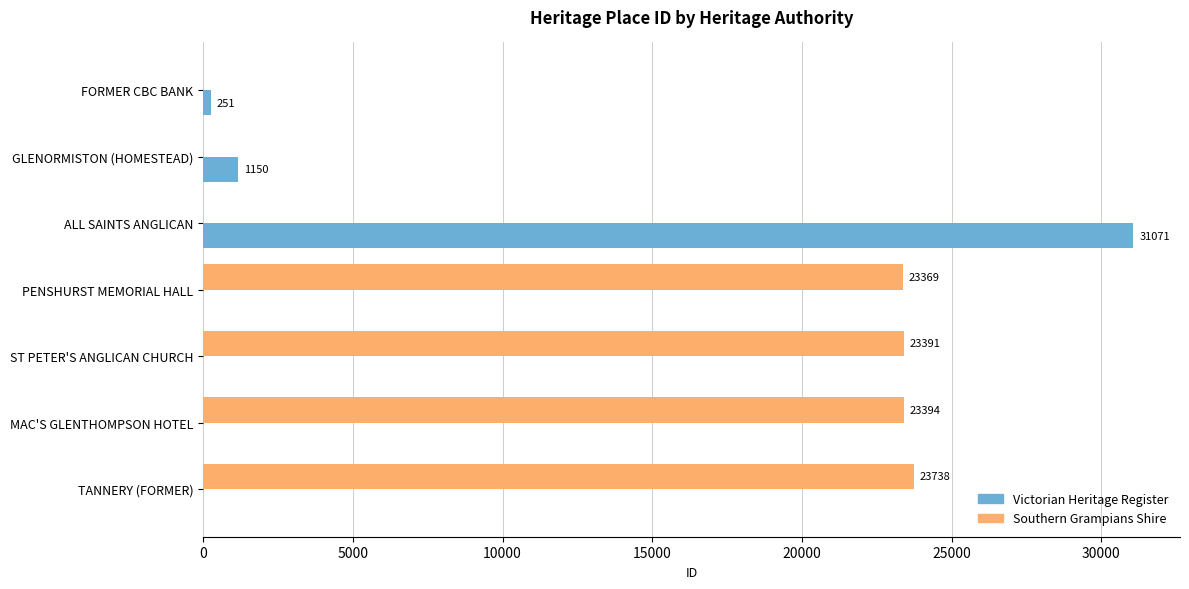

True or false: Southern Grampians Shire has a value of 6085 at PENSHURST MEMORIAL HALL.

False